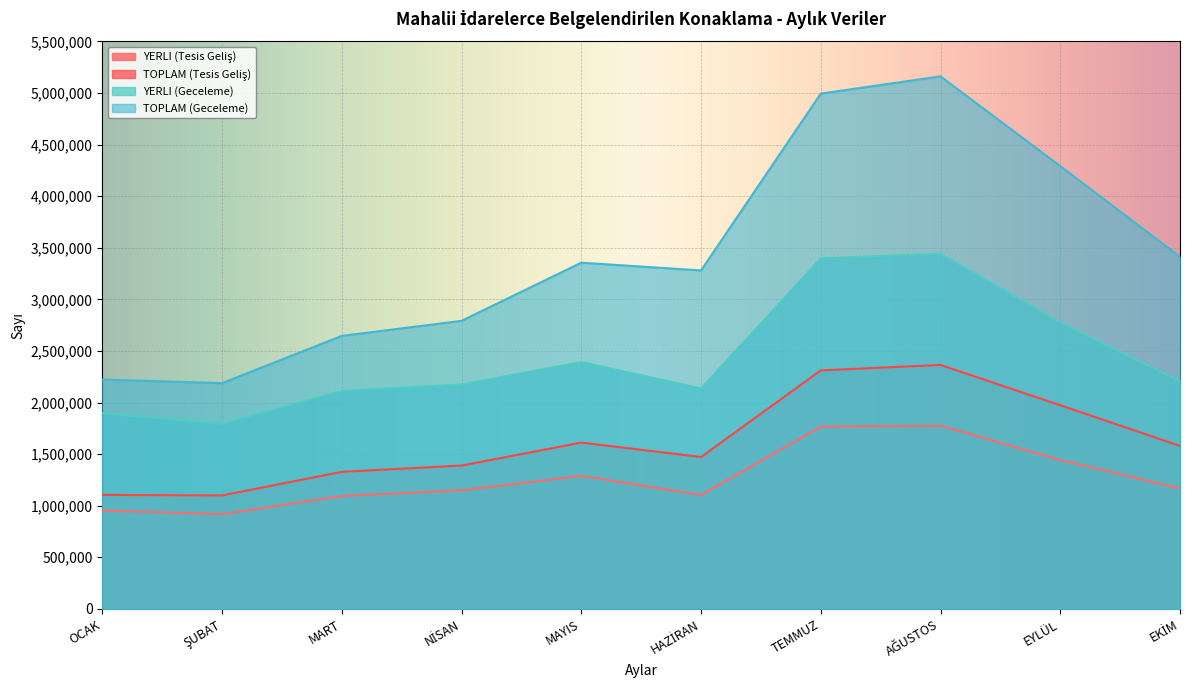

The TOPLAM (Tesis Geliş) series shows 566298 at MAYIS. True or false?

False